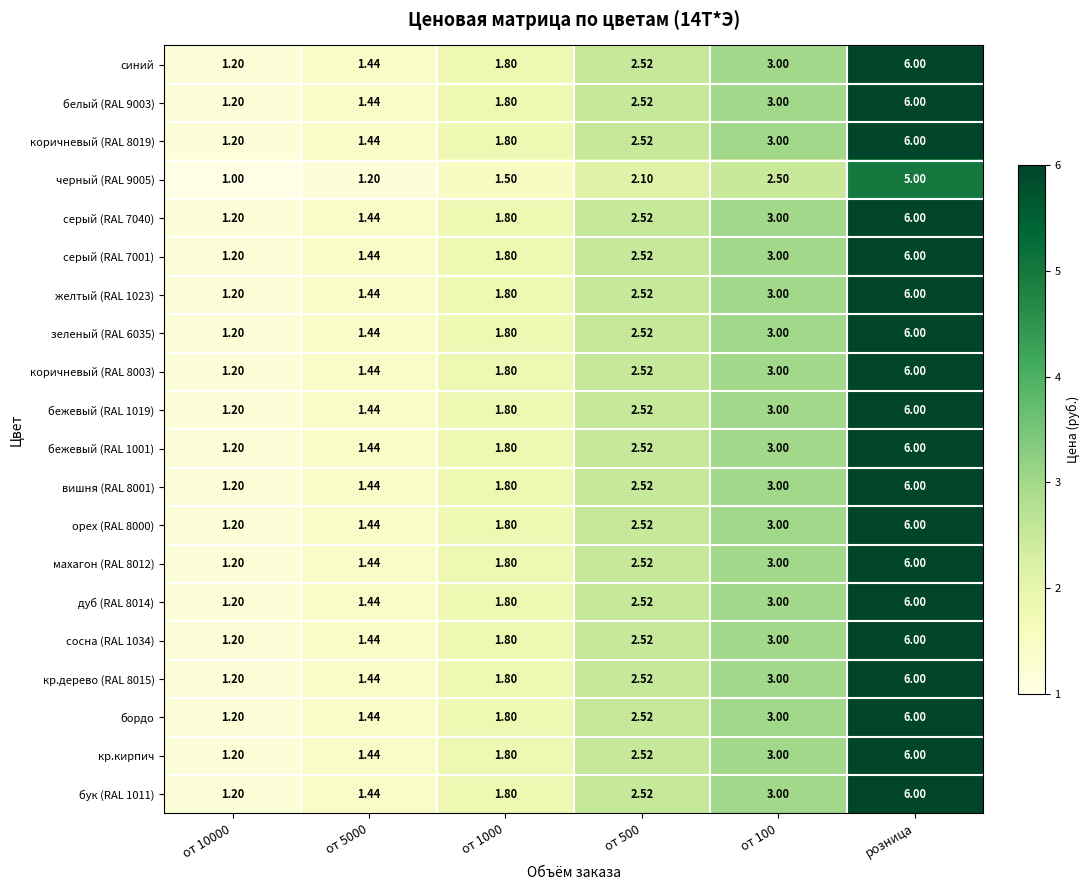

At which category is the sum across all series the highest?

розница